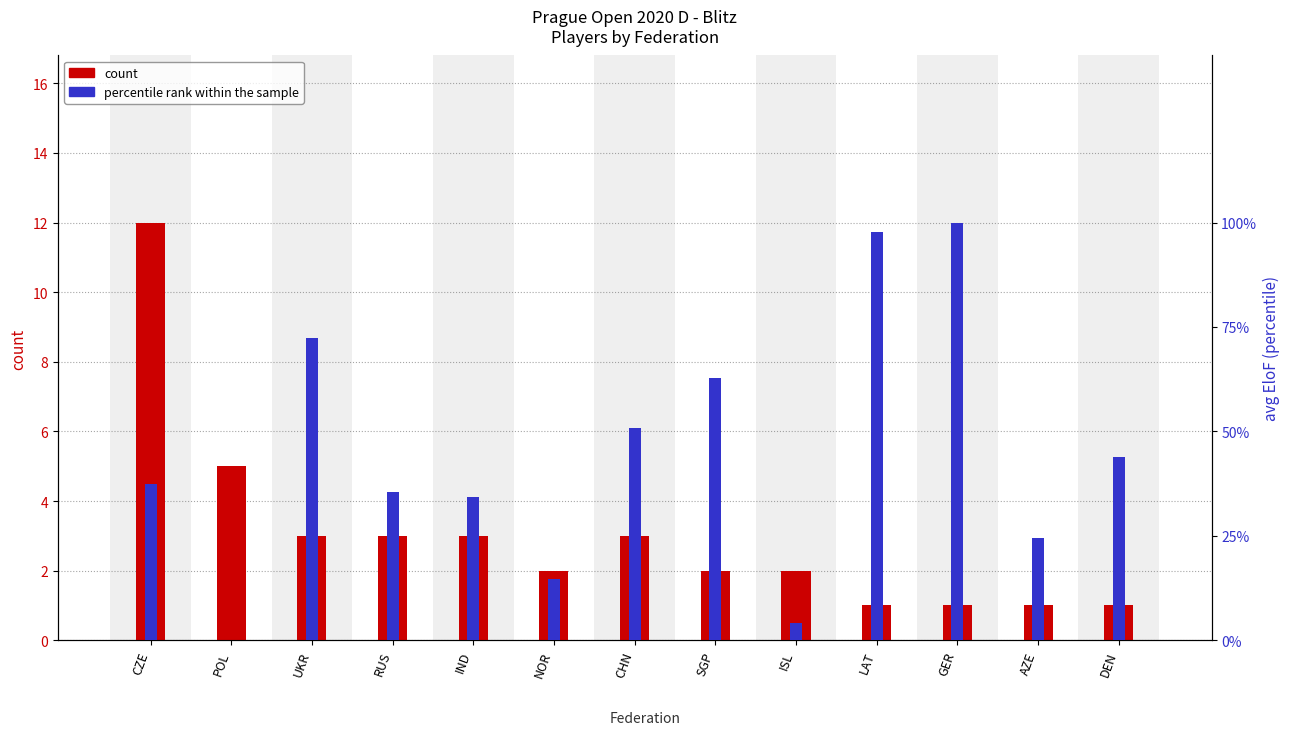

At which category is the sum across all series the highest?

GER